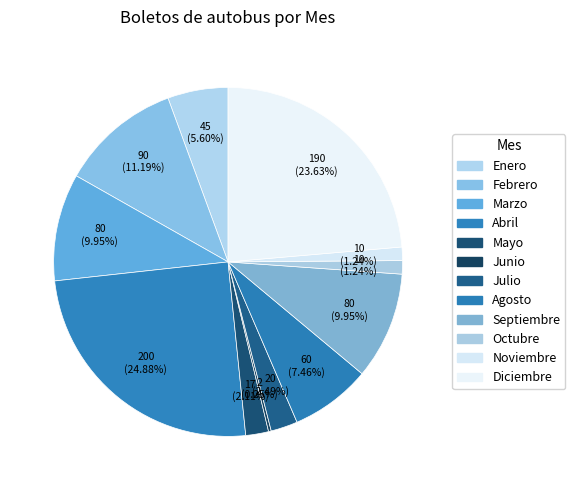

Approximately how many times larger is the value at Julio compared to Enero?

0.4